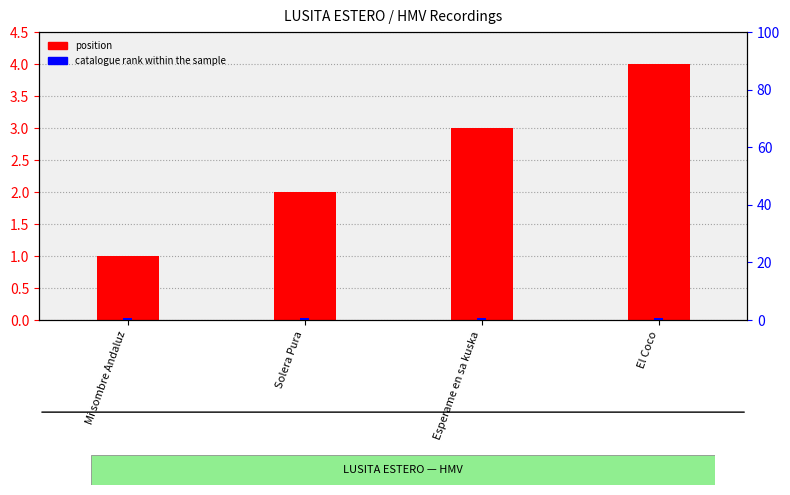

Rank the series by their maximum value, from lowest to highest.

catalogue rank within the sample, position